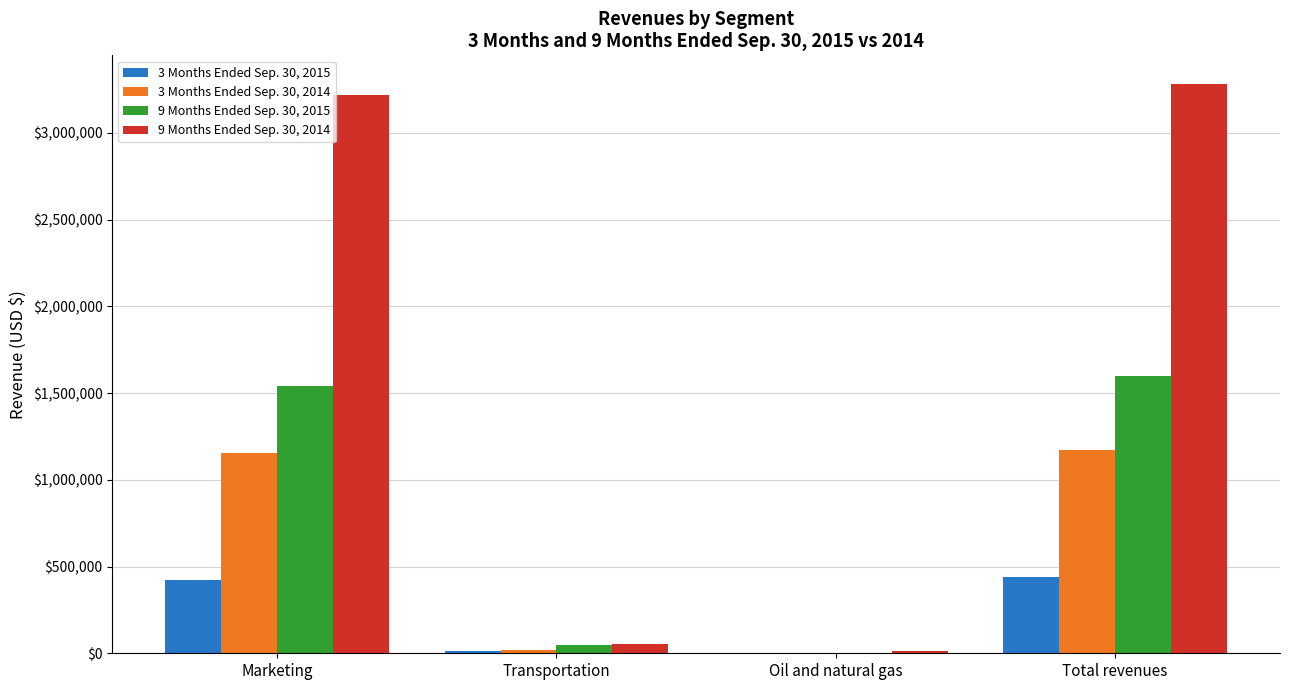

Reading left to right, extract all data points from this chart.

3 Months Ended Sep. 30, 2015: 423014	15748	1131	439893
3 Months Ended Sep. 30, 2014: 1153249	17538	3183	1173970
9 Months Ended Sep. 30, 2015: 1541999	49921	4104	1596024
9 Months Ended Sep. 30, 2014: 3219457	52490	11143	3283090